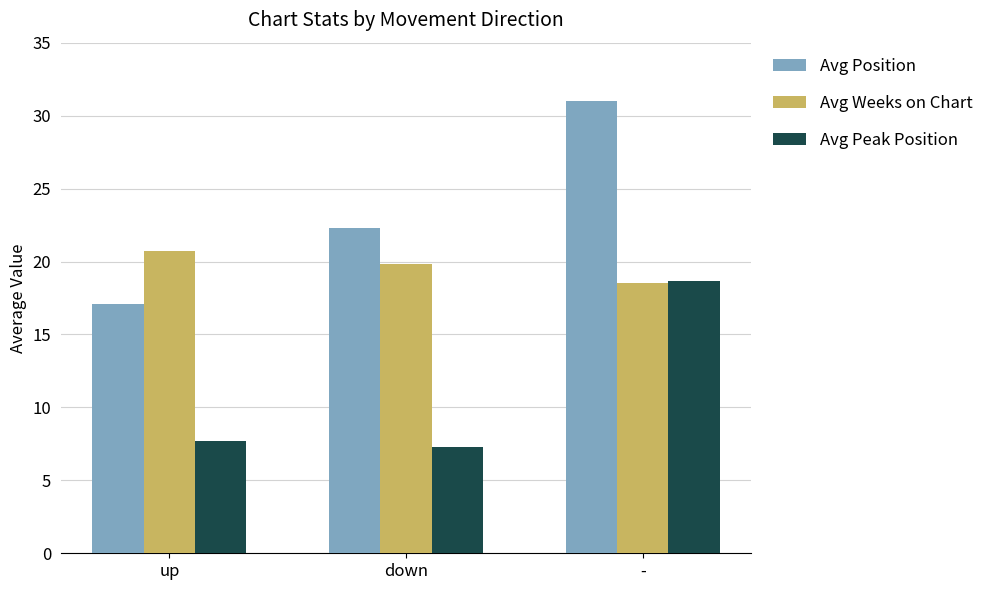

What value does the Avg Position series have at up?

17.1